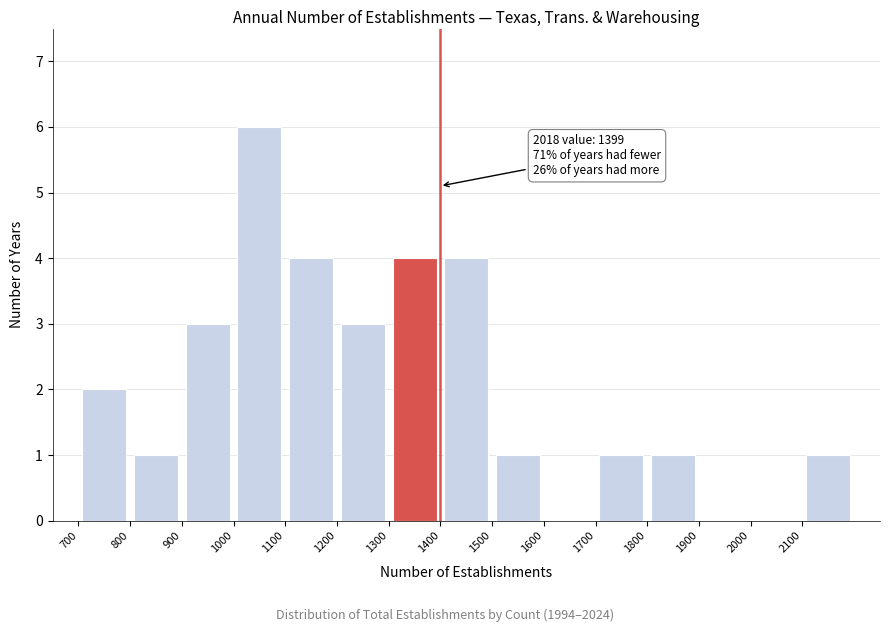

Which range on the x-axis has the tallest bar?

1000 to 1100